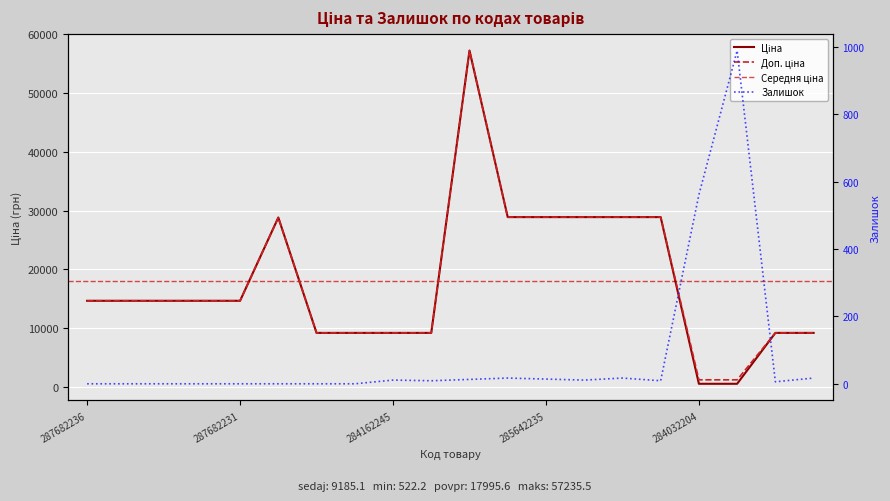

What is the label of the 8th point from the right?

285642235